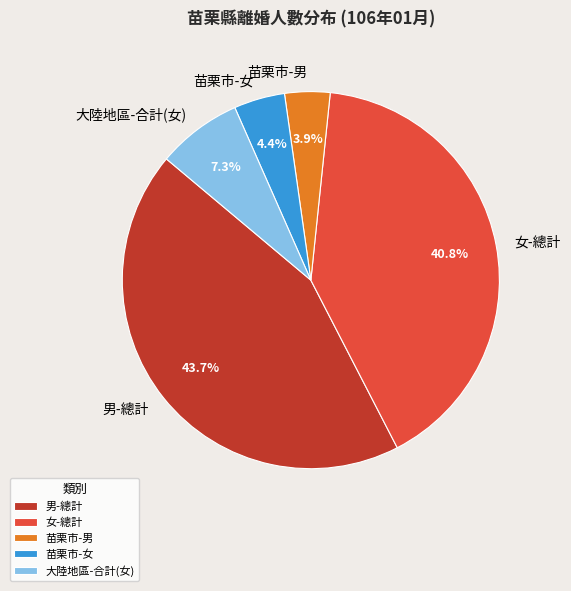

Is it true that 男-總計 is 52% of the pie?

False